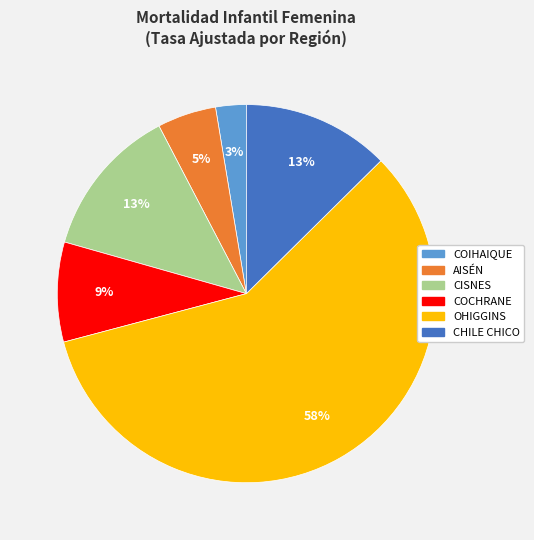

True or false: CHILE CHICO accounts for 3% of the total.

False